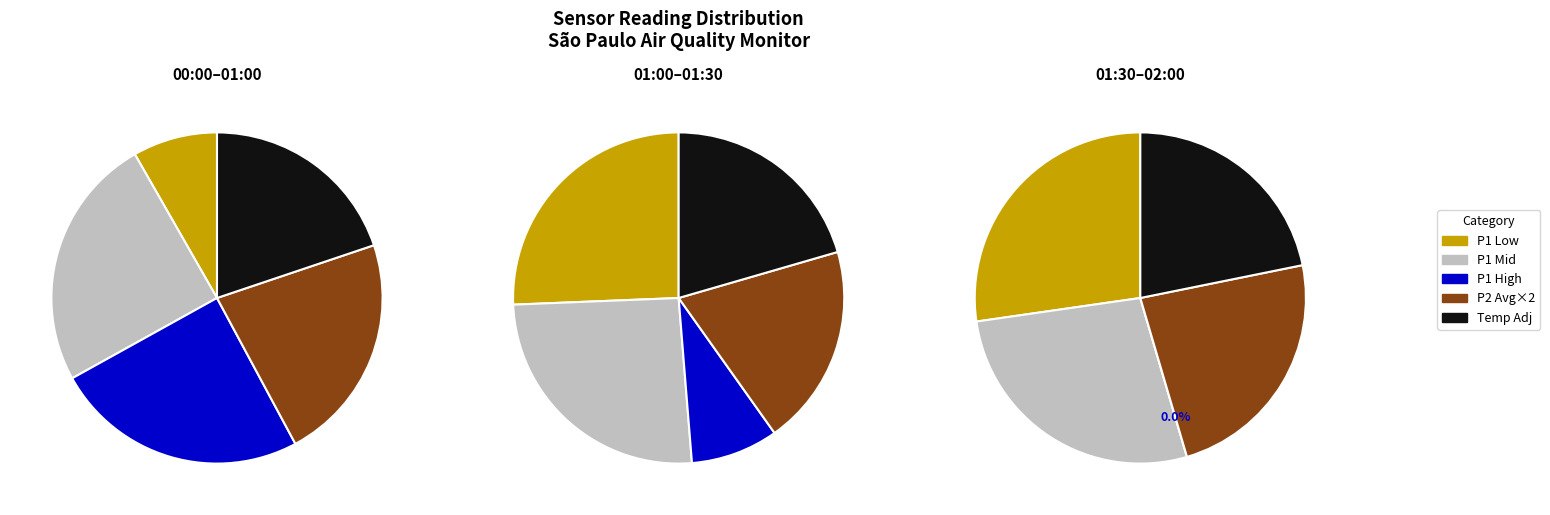

Is it true that 17 is 18% of the pie?

False